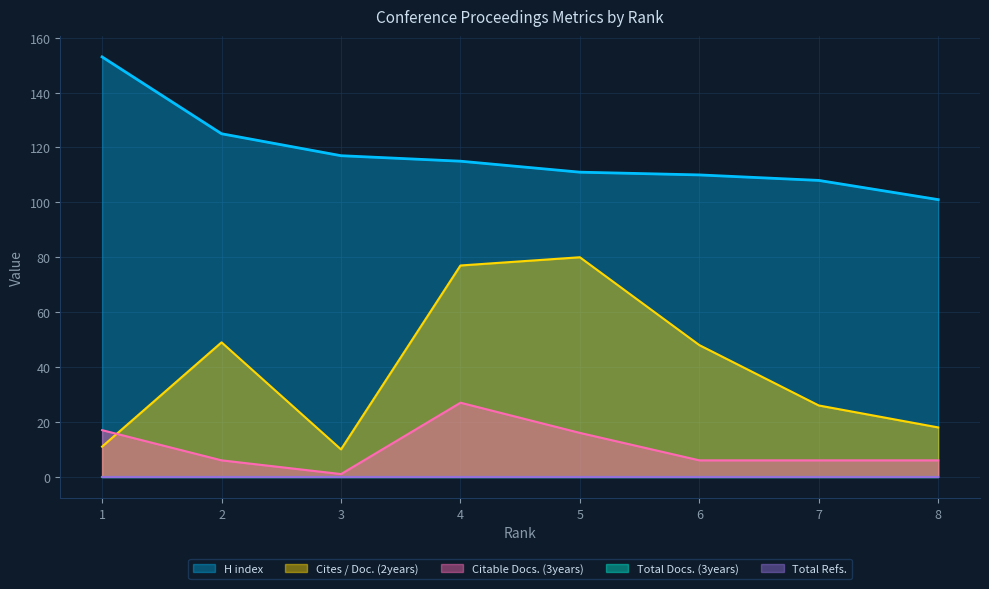

Which label corresponds to the smallest value in the chart?

3